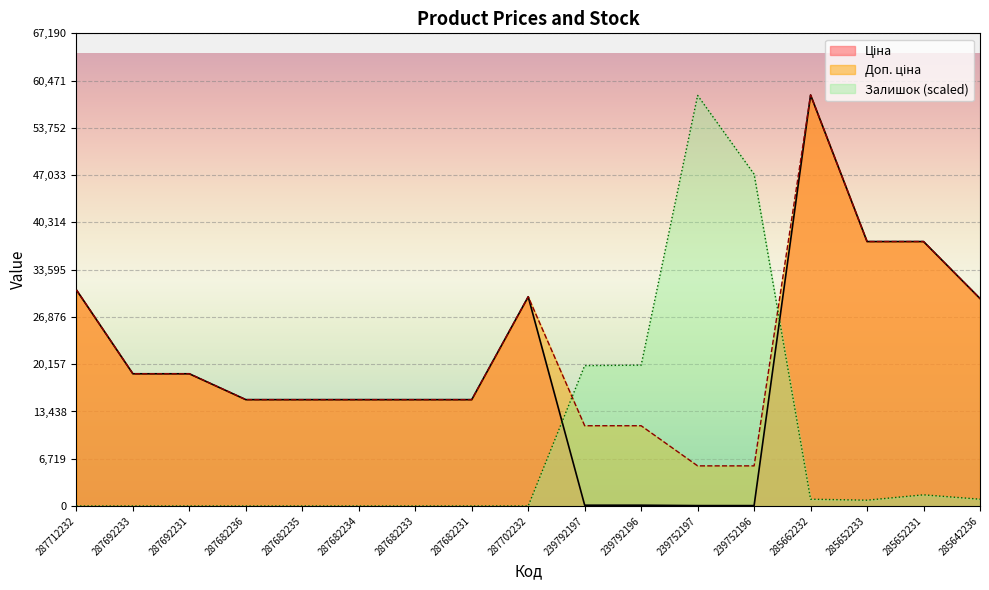

True or false: Ціна has a value of 38.5 at 239792197.

False